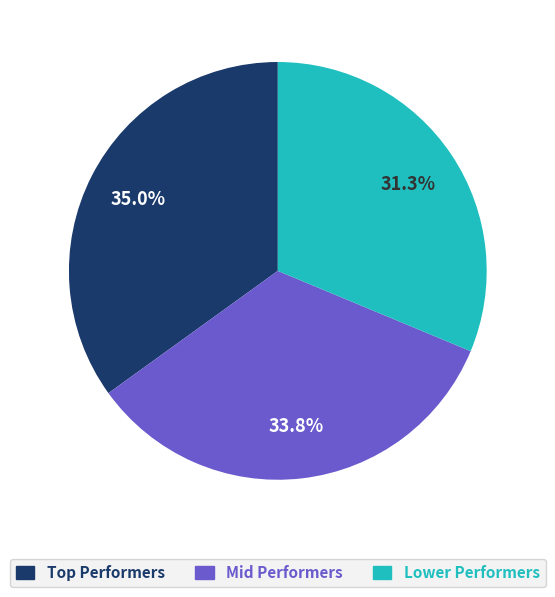

Is there a majority slice in this chart?

No